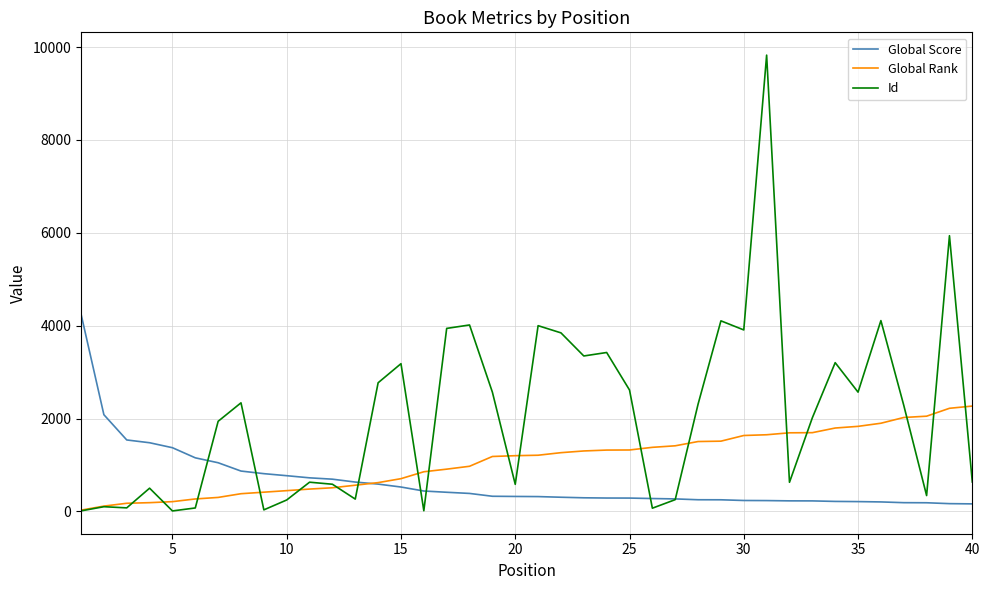

Which series has the largest total across all categories?

Id